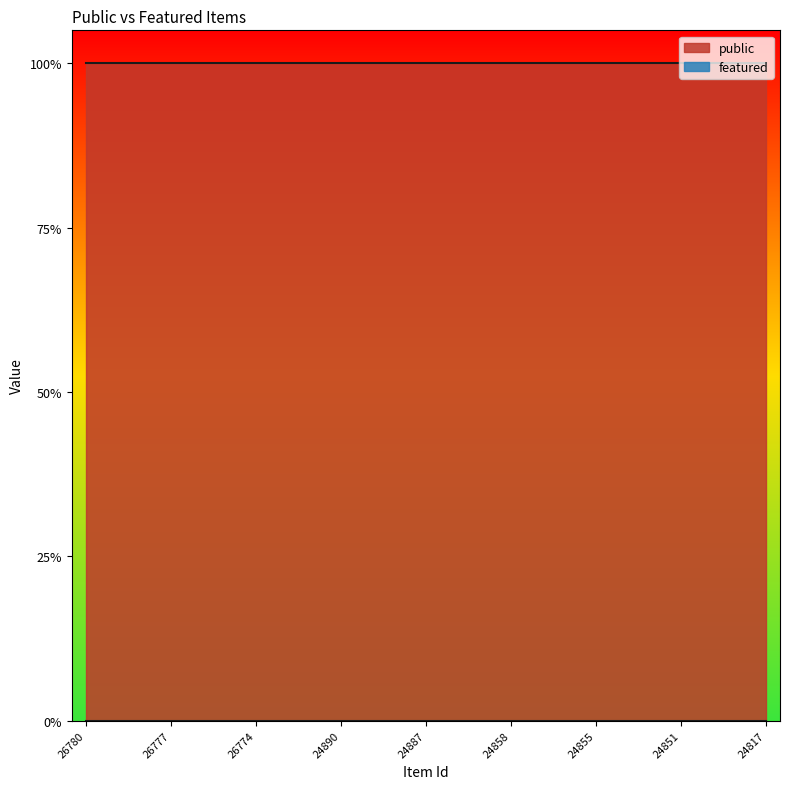

The value of public at 24851 is 1. True or false?

True